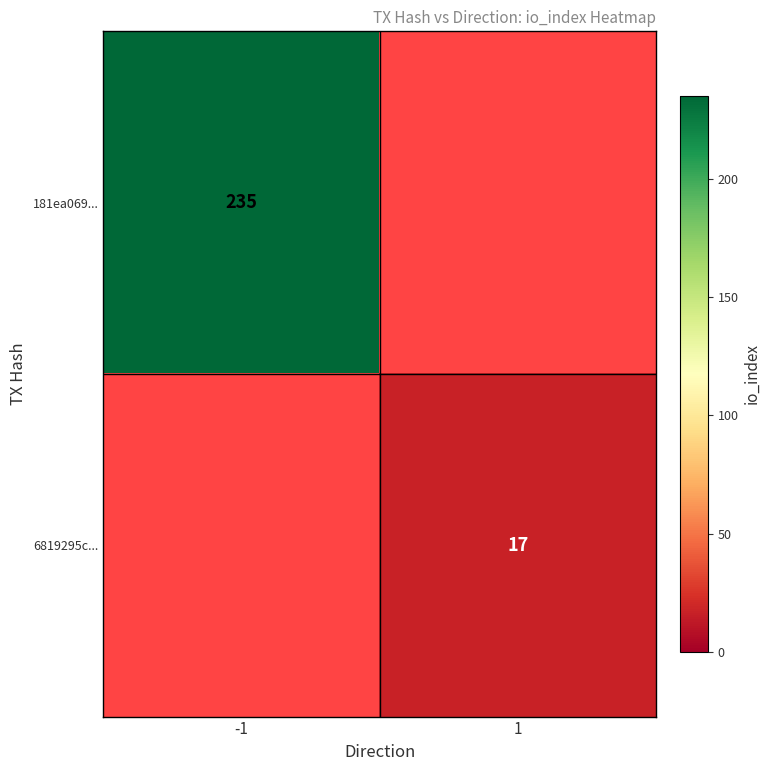

The 181ea069... series shows 140 at -1. True or false?

False